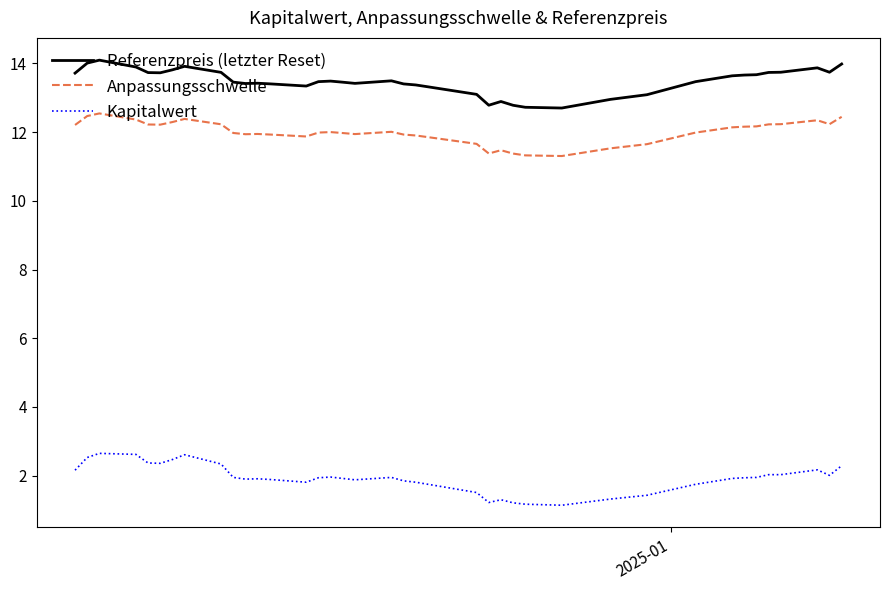

True or false: Referenzpreis (letzter Reset) and Kapitalwert intersect in this chart.

False